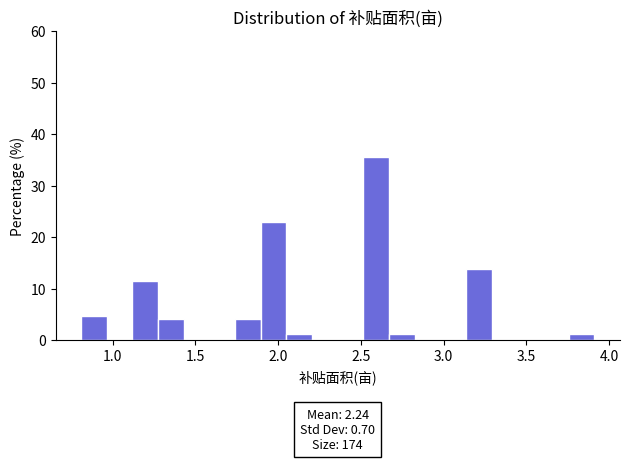

Read against the x-axis, roughly where is the centre of the tallest bar?

2.60